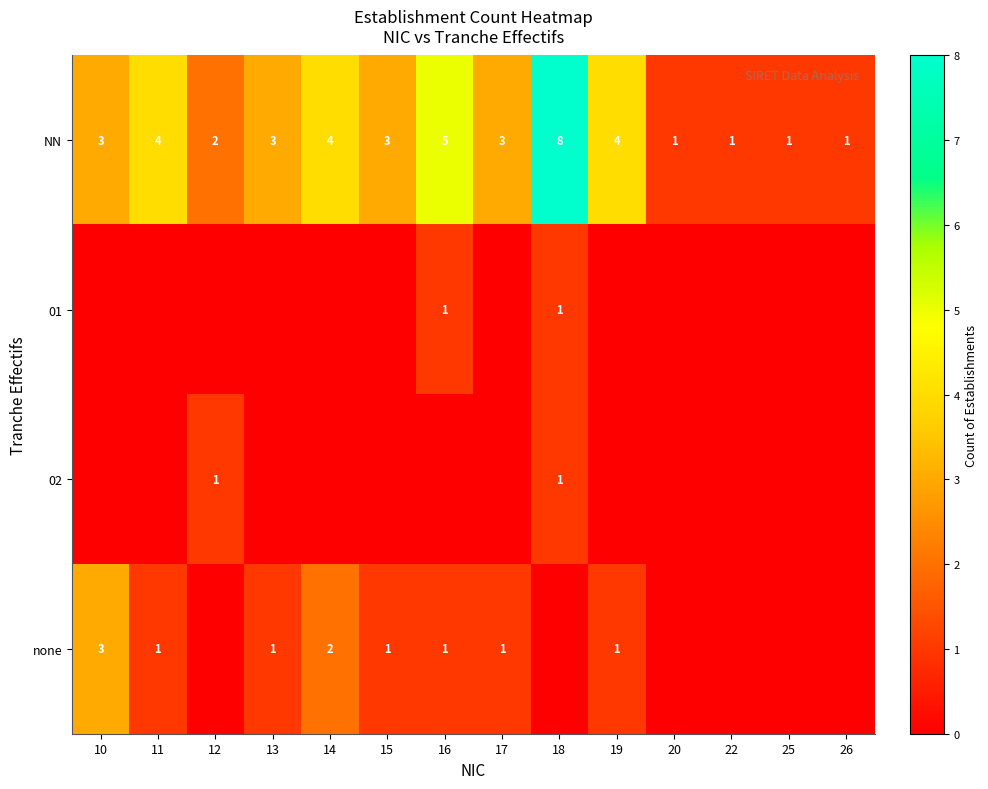

What is the difference between the NN values at 20 and 17?

2